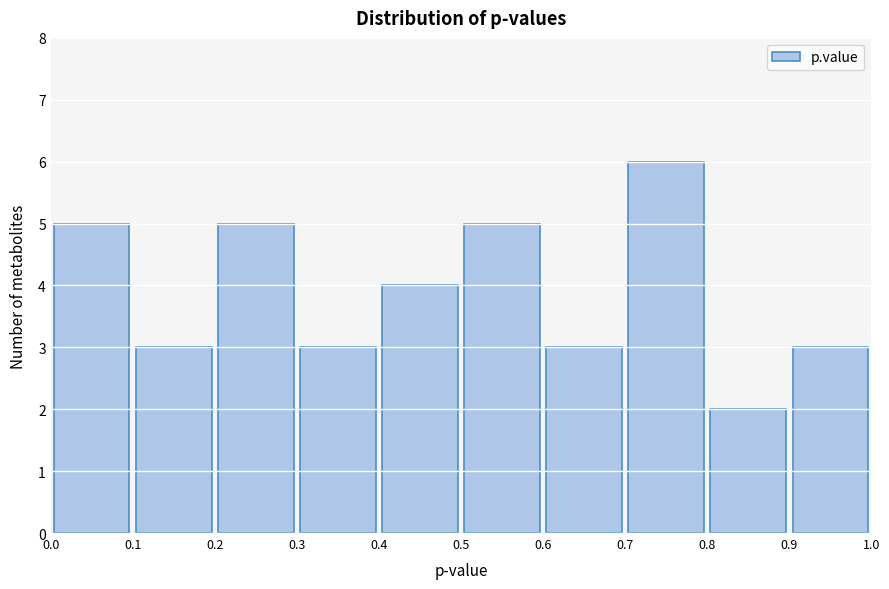

Reading left to right, list every bar in this chart as the range it spans on the x-axis followed by its height. The values are not printed on the chart, so give them approximately, as read against the axis.

0.0 to 0.1: 5
0.1 to 0.2: 3
0.2 to 0.3: 5
0.3 to 0.4: 3
0.4 to 0.5: 4
0.5 to 0.6: 5
0.6 to 0.7: 3
0.7 to 0.8: 6
0.8 to 0.9: 2
0.9 to 1.0: 3